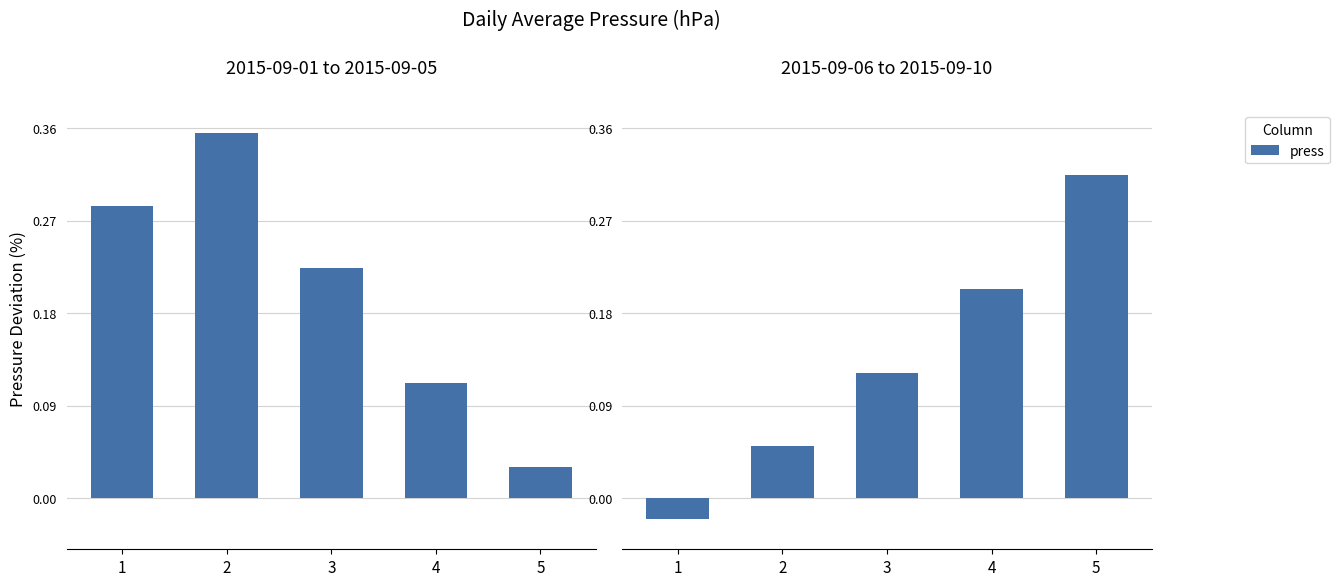

Between 4 and 5, which is larger?

5